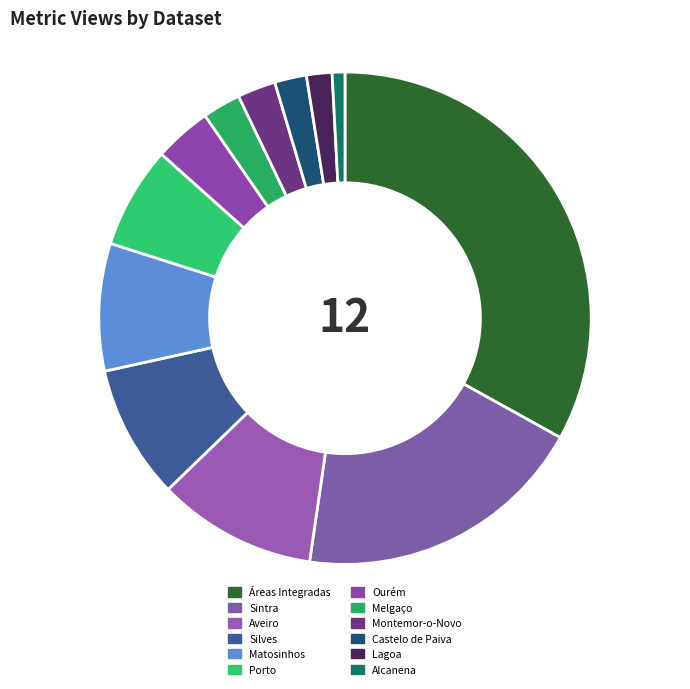

To the nearest percent, what portion does Lagoa represent?

2%